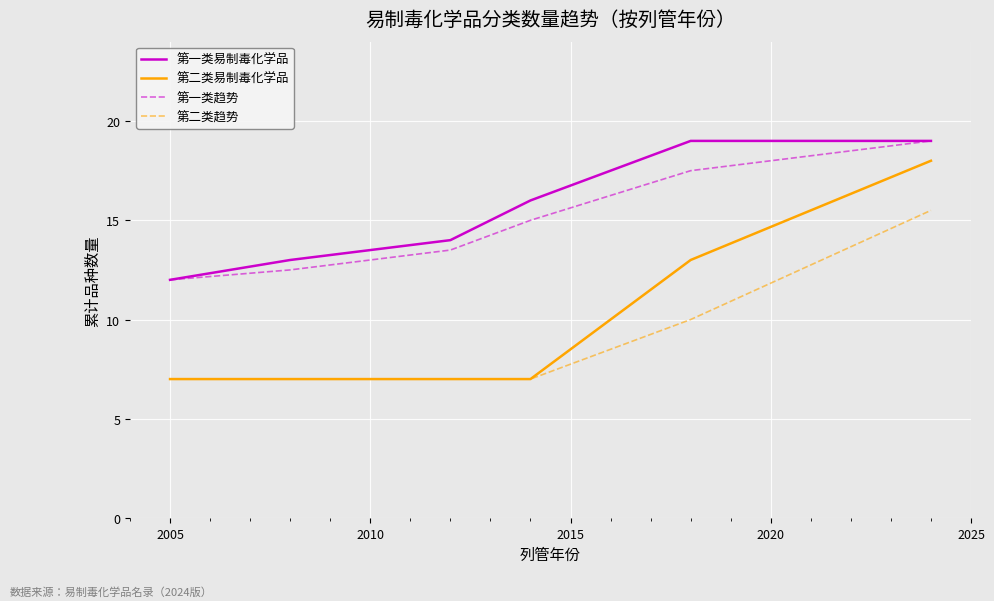

True or false: 第二类易制毒化学品 and 第一类易制毒化学品 cross at least once.

False